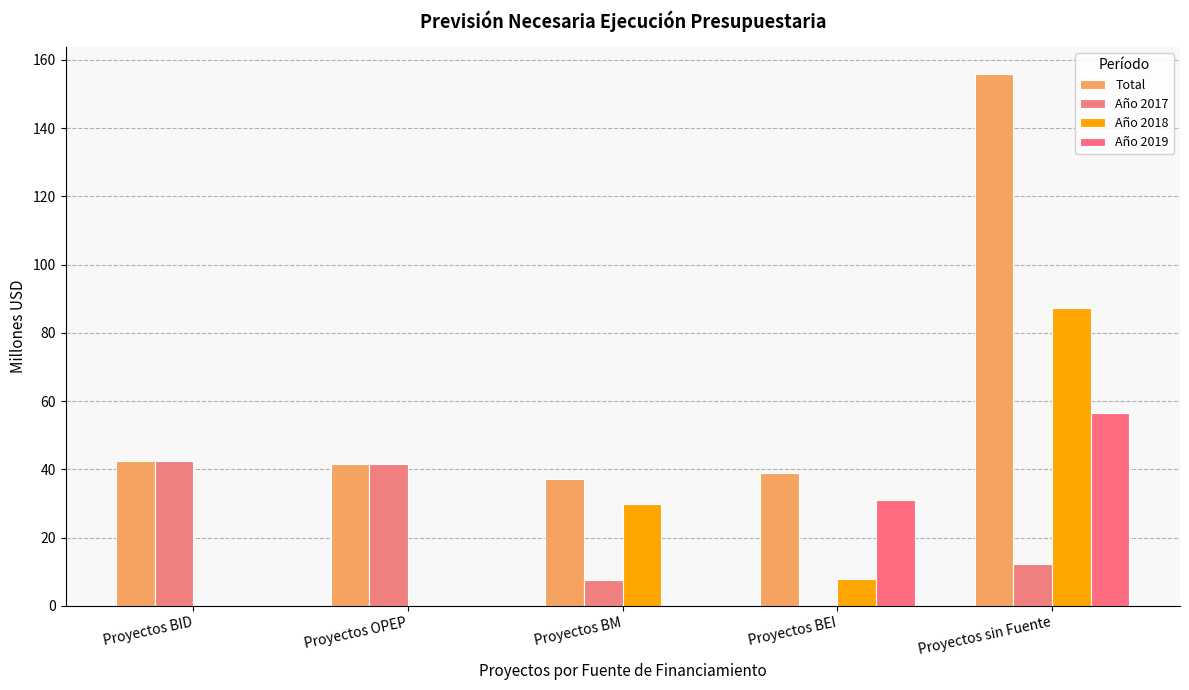

Reading left to right, what are all the values shown in this chart?

Total: Proyectos BID=42.4	Proyectos OPEP=41.6	Proyectos BM=37.2	Proyectos BEI=38.9	Proyectos sin Fuente=155.9
Año 2017: Proyectos BID=42.4	Proyectos OPEP=41.6	Proyectos BM=7.5	Proyectos BEI=0.0	Proyectos sin Fuente=12.3
Año 2018: Proyectos BID=0.0	Proyectos OPEP=0.0	Proyectos BM=29.8	Proyectos BEI=7.8	Proyectos sin Fuente=87.2
Año 2019: Proyectos BID=0.0	Proyectos OPEP=0.0	Proyectos BM=0.0	Proyectos BEI=31.1	Proyectos sin Fuente=56.4